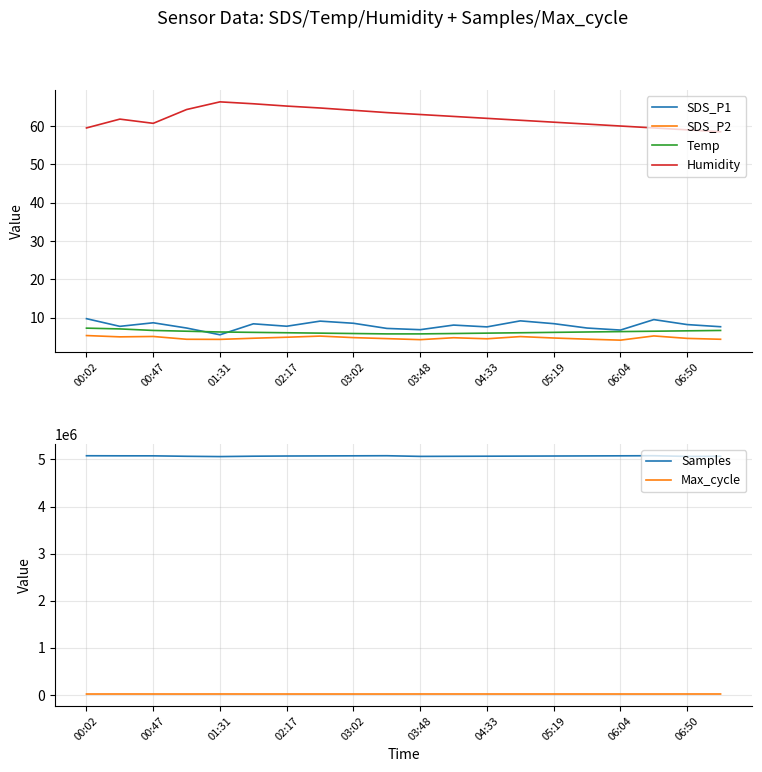

True or false: Samples and Max_cycle intersect in this chart.

False